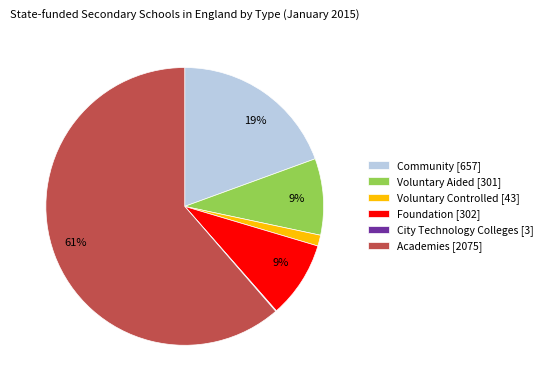

To the nearest percent, what percentage of the pie is Community?

19%